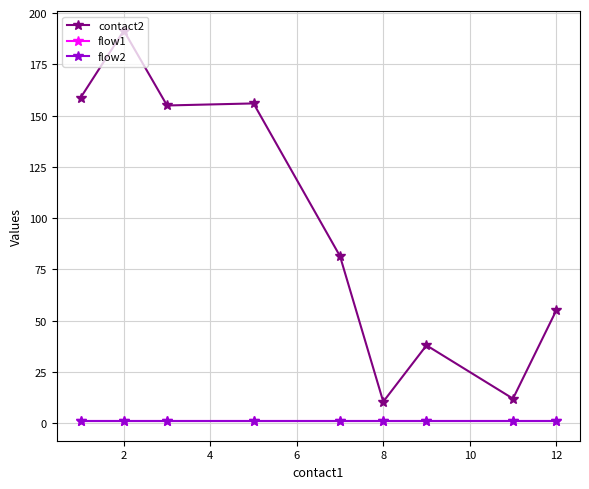

Does the chart have visible grid lines?

Yes